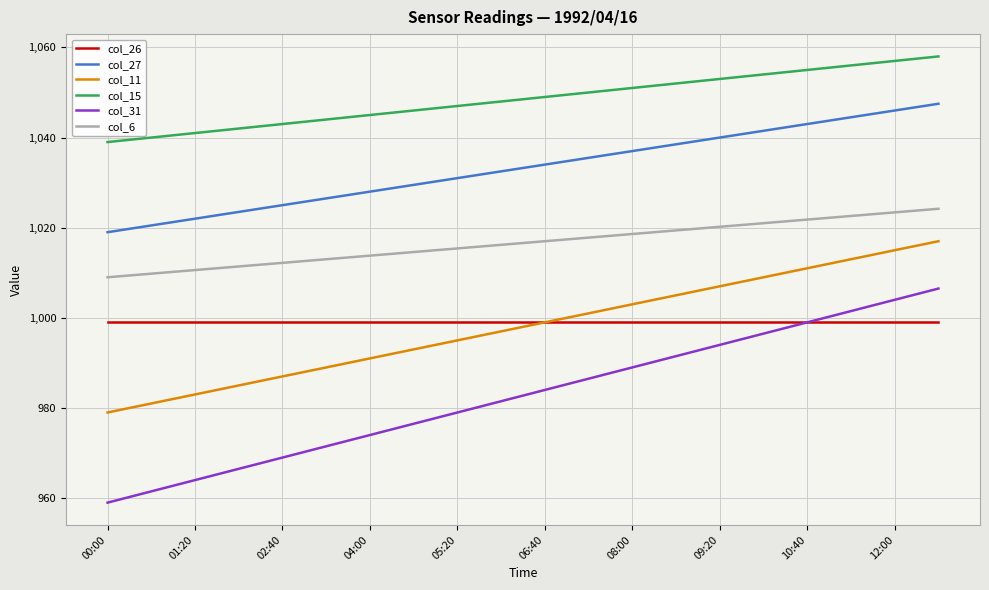

What is the smallest value displayed?

959.0